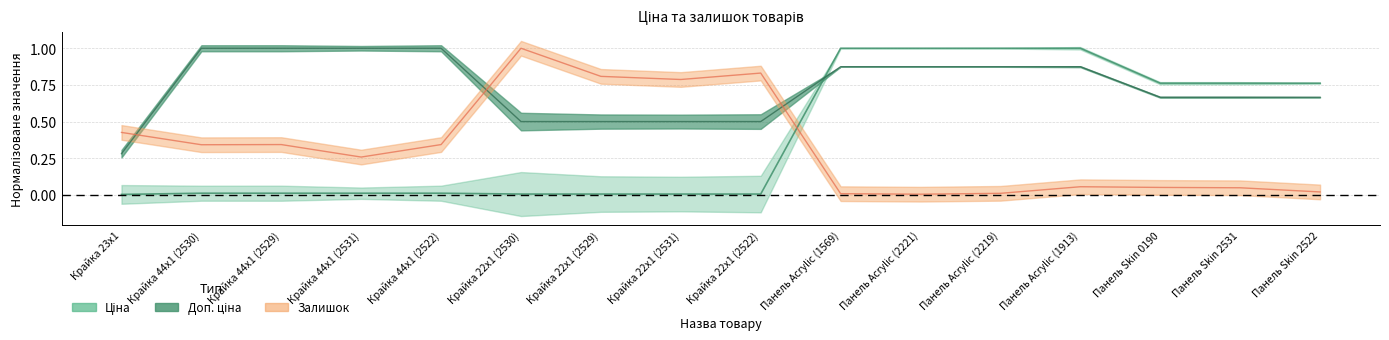

True or false: Залишок and Доп. ціна cross at least once.

True